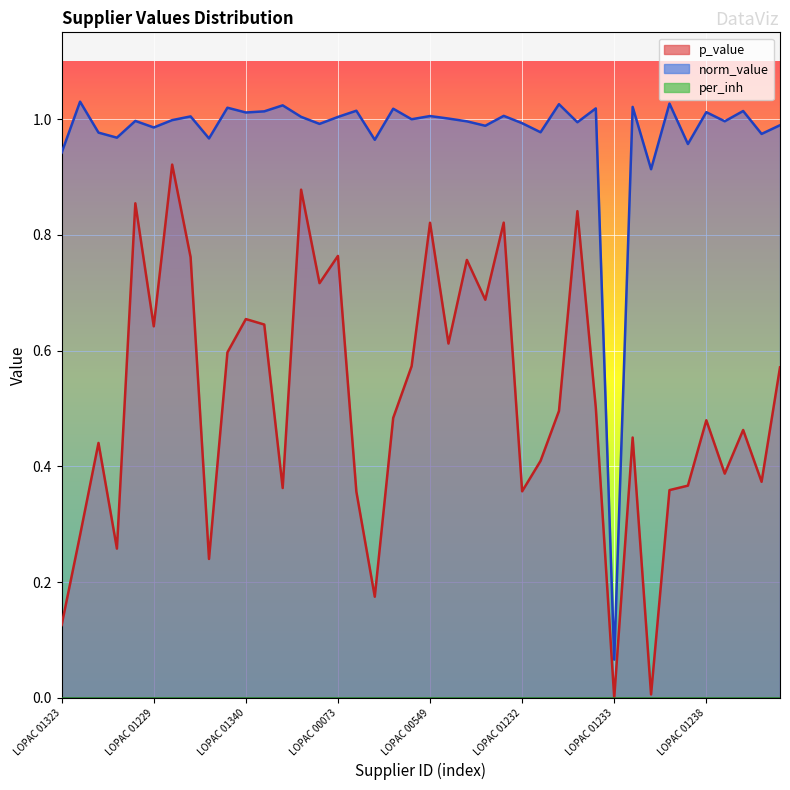

Is it true that p_value equals 1.1 at LOPAC 01229?

False